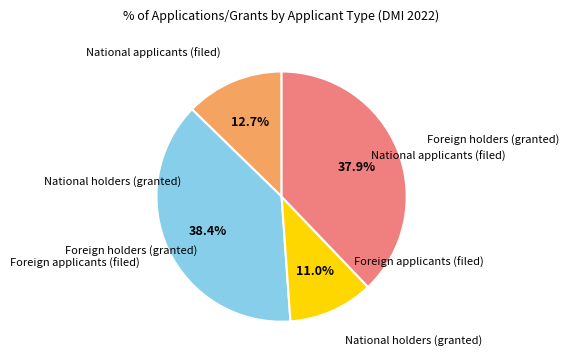

Does any single category account for the majority?

No